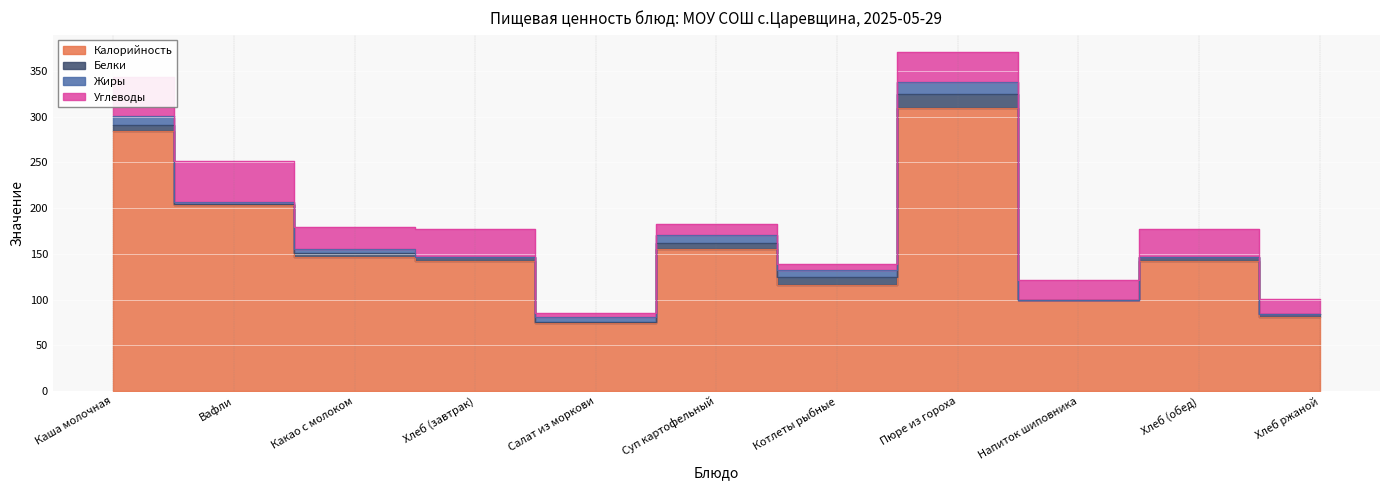

After their last crossing, which series has the higher values: Жиры or Углеводы?

Углеводы